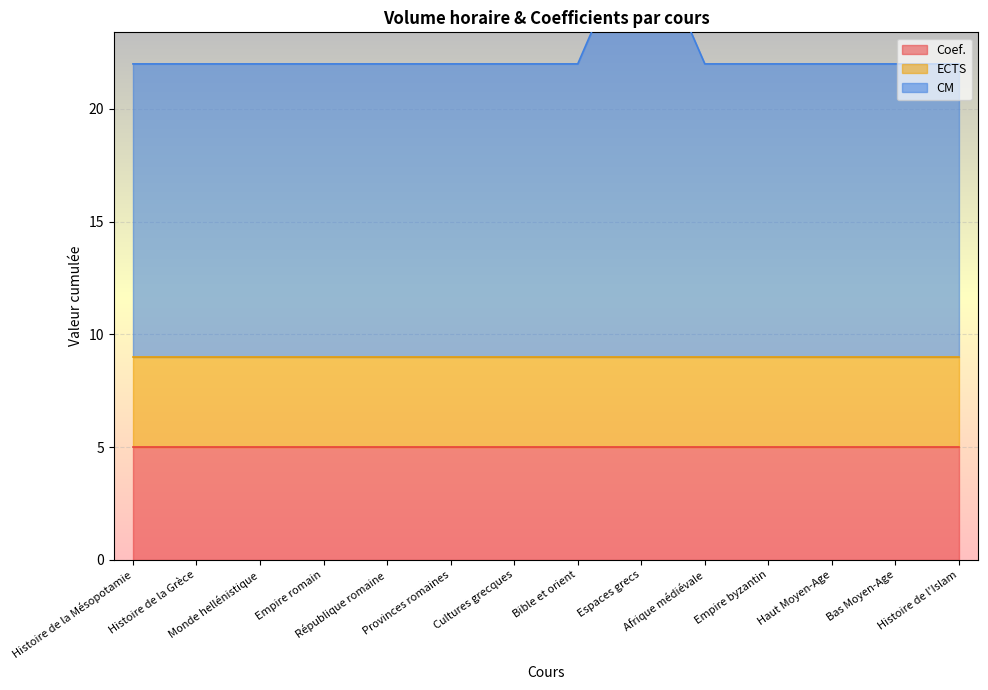

Which series has the widest spread of values?

CM